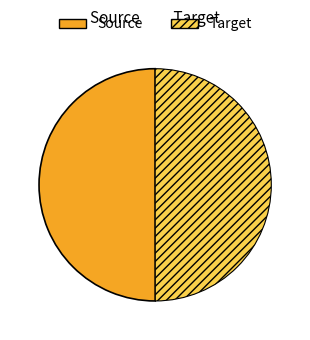

Count the number of slices in the pie.

2